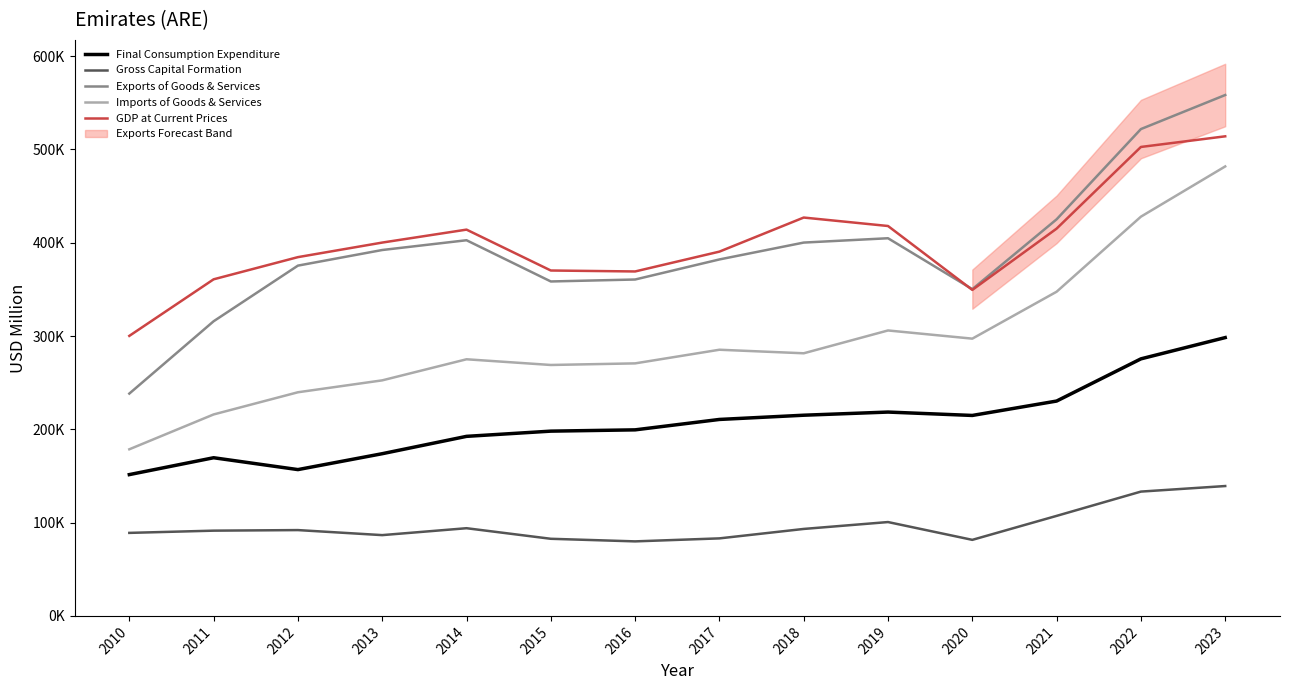

Which series changed the most between 2011 and 2023?

Imports of Goods & Services